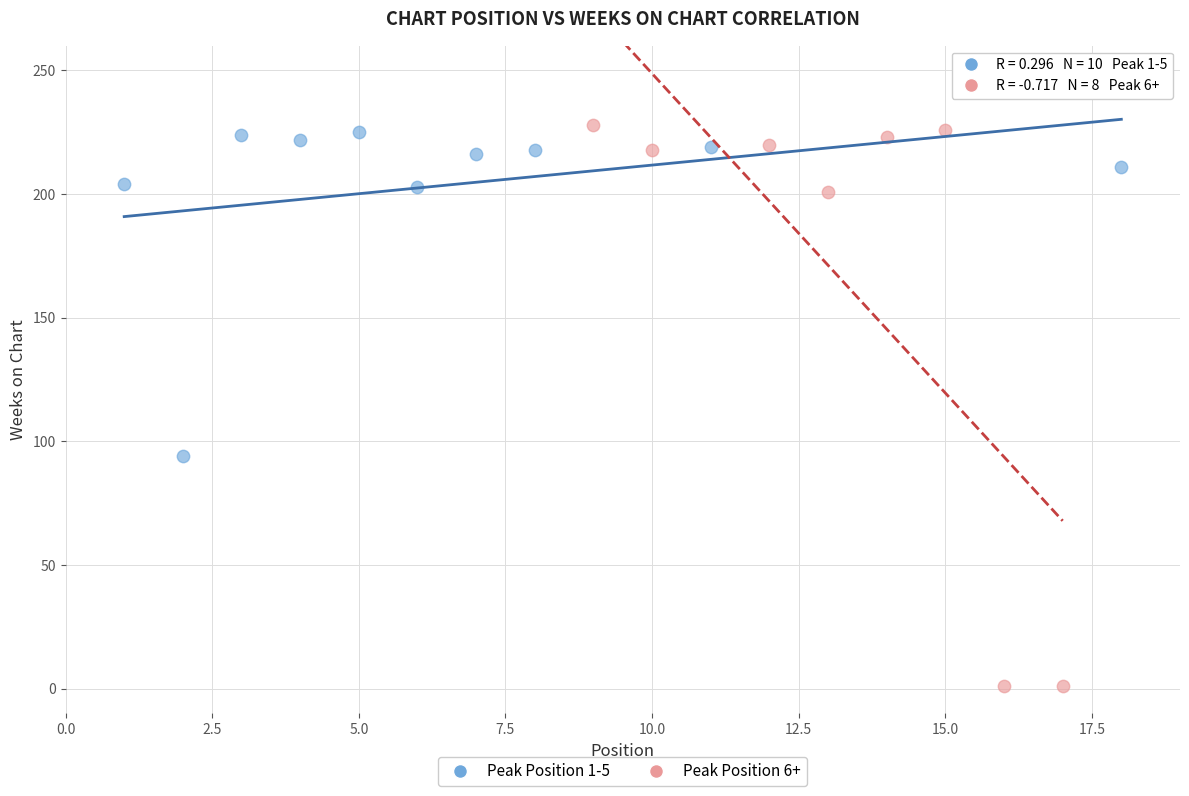

Which series reaches the minimum Y coordinate?

Peak Position 6+